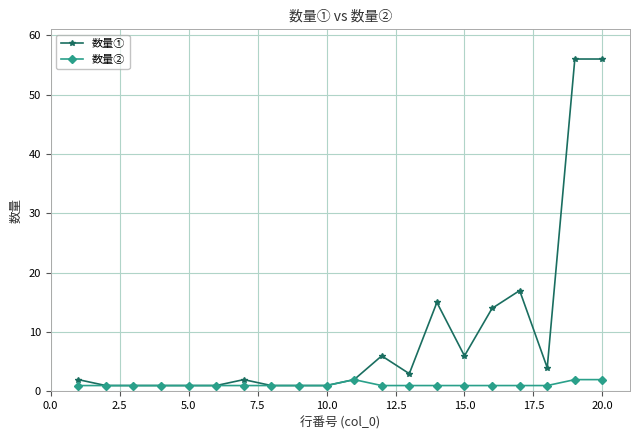

Which series has the largest total across all categories?

数量①